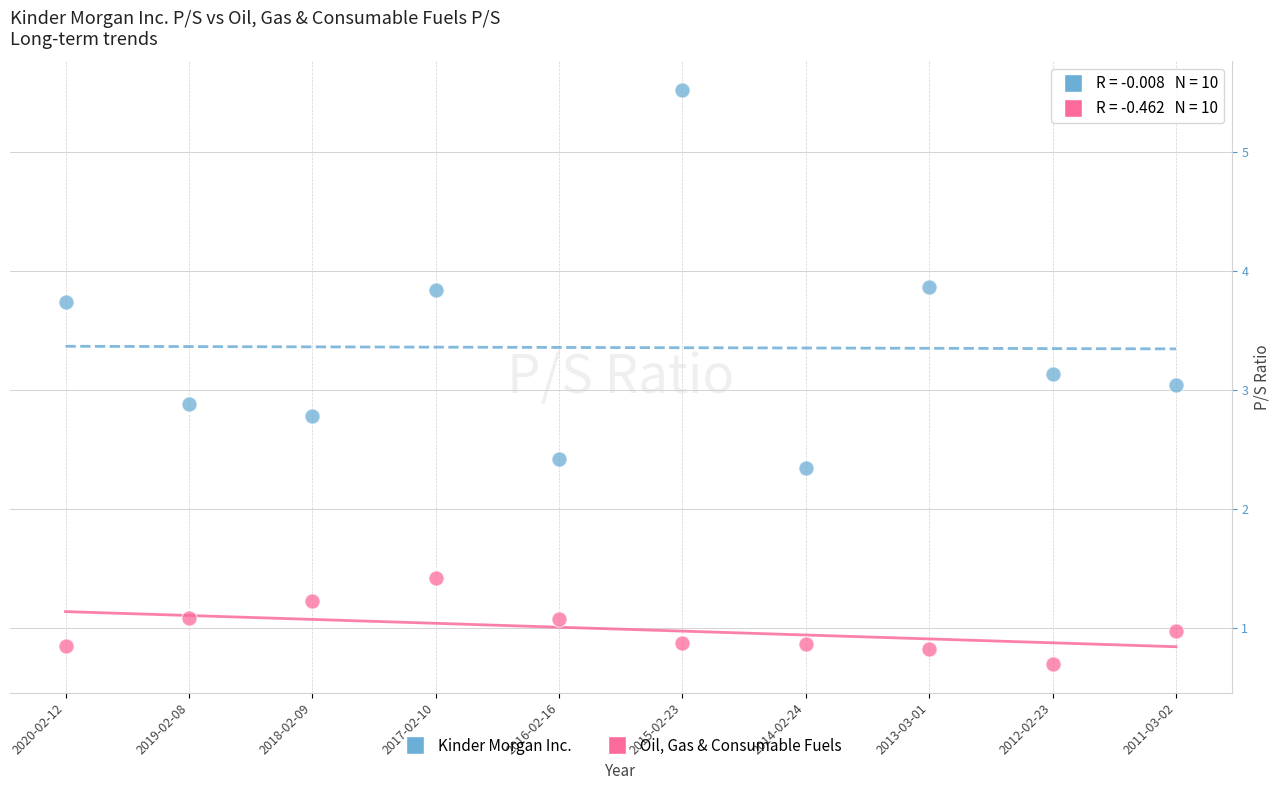

Which series has the largest Y range (max minus min)?

Kinder Morgan Inc.